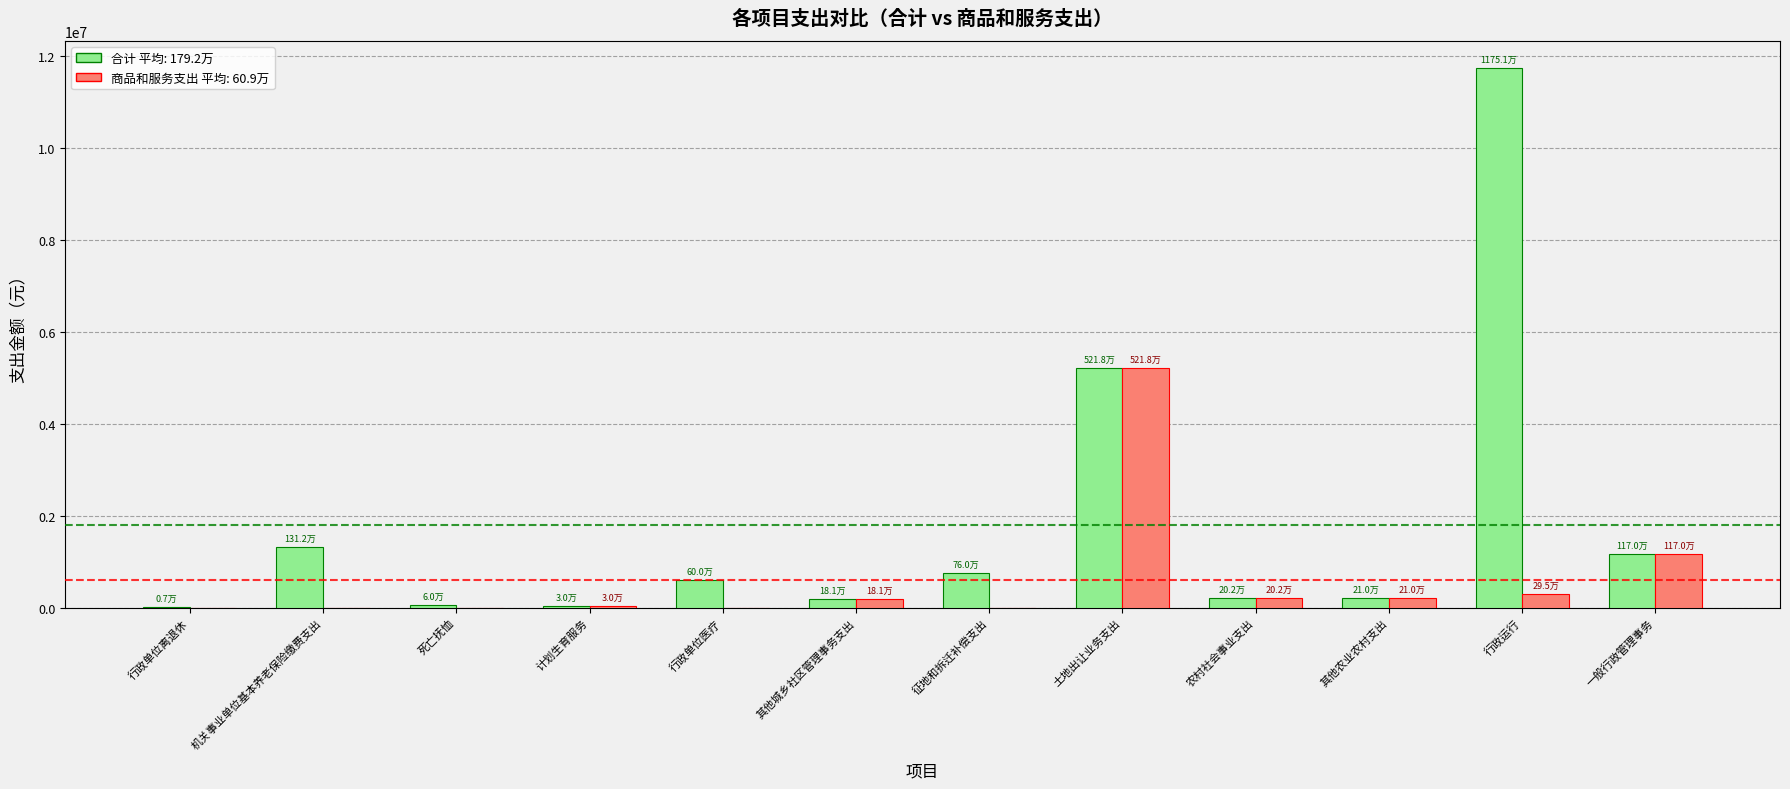

At which category is the sum across all series the highest?

行政运行